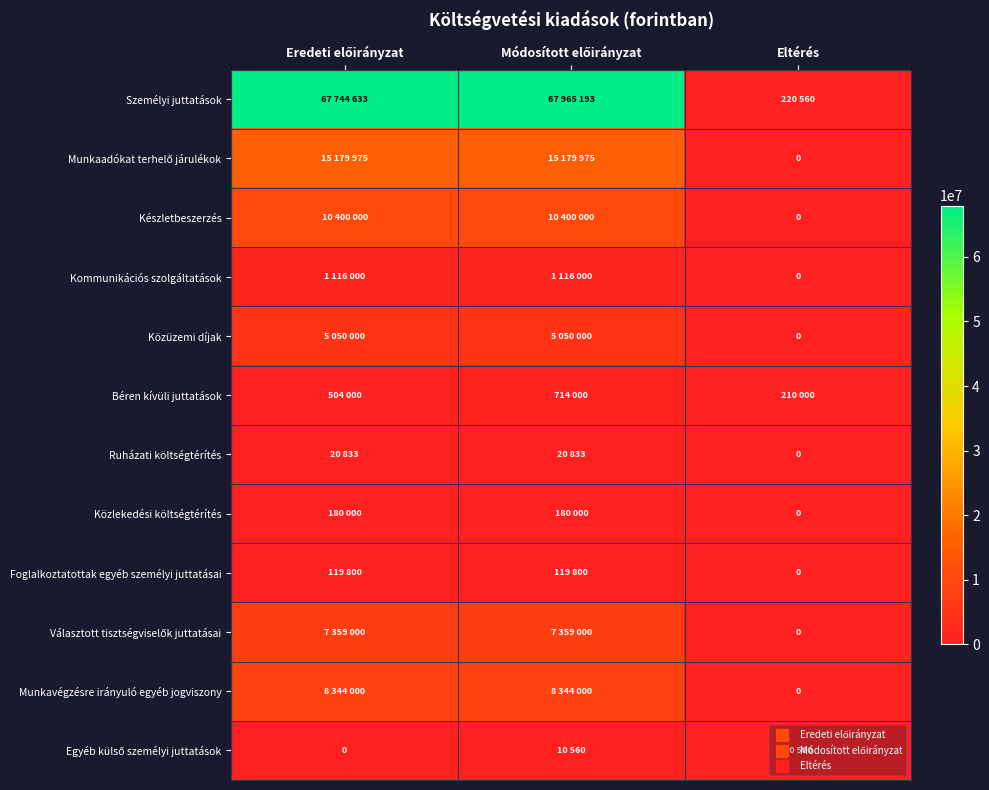

At how many categories does at least one series exceed 52625184?

2